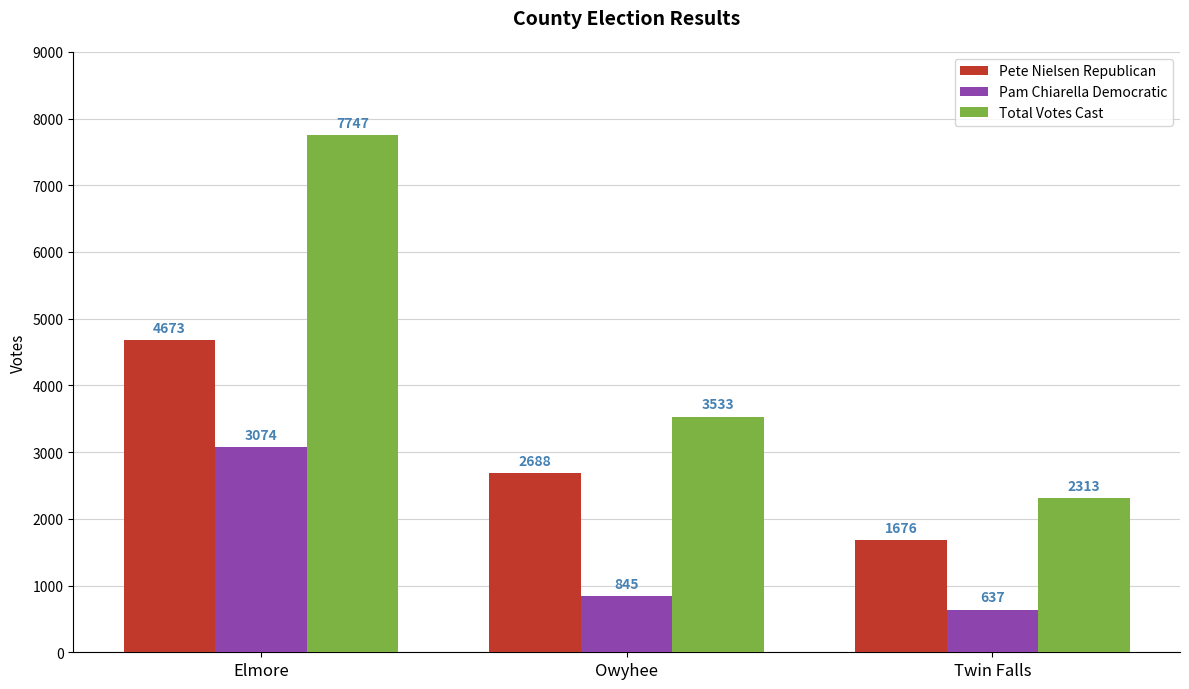

What is the label of the 3rd bar from the right?

Elmore